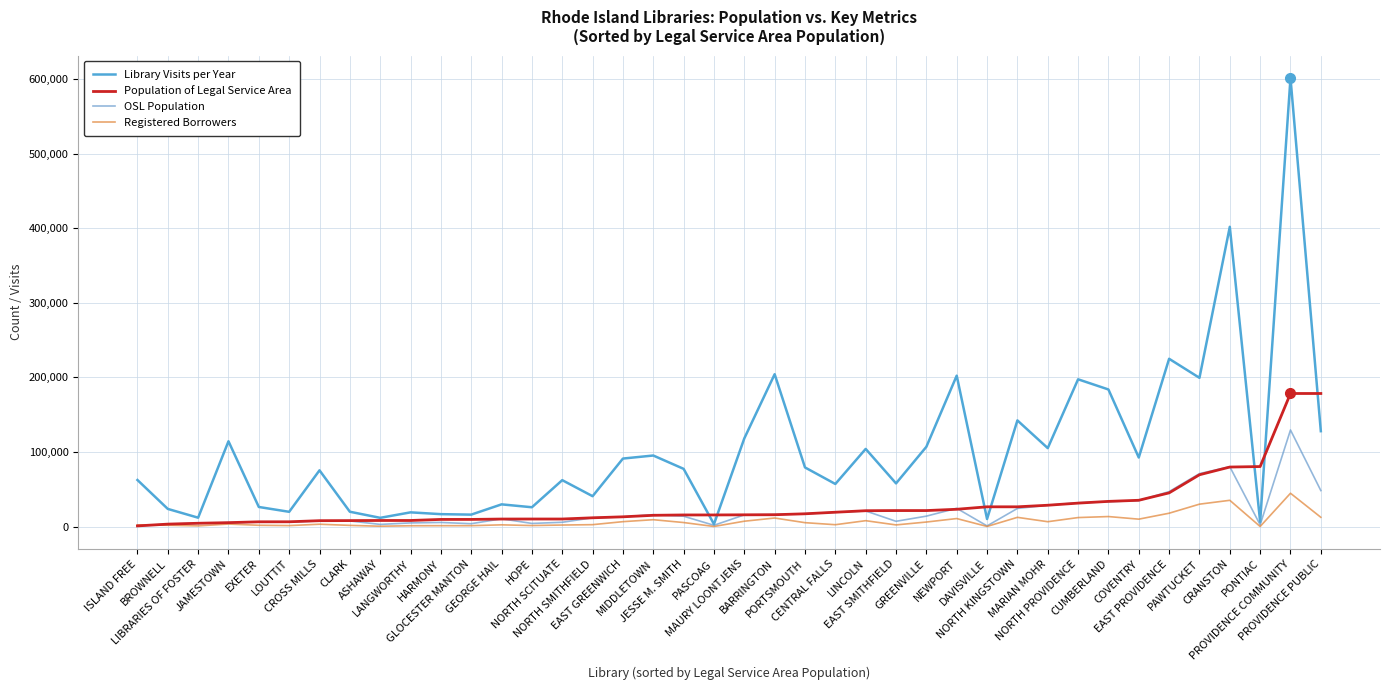

The OSL Population series shows 3108 at ASHAWAY. True or false?

True